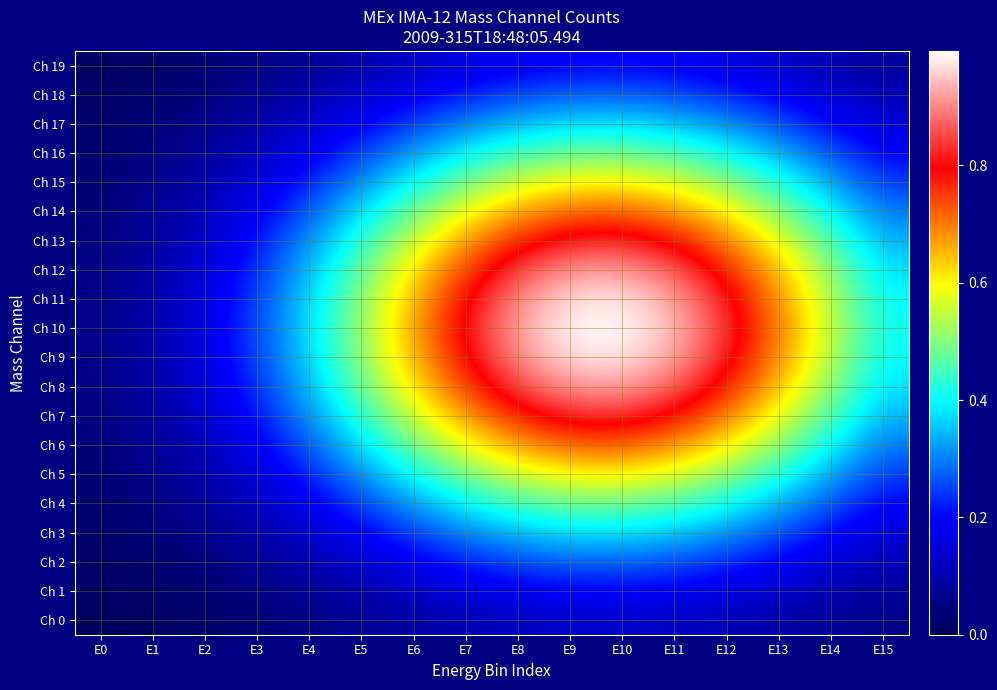

Which series has the largest total across all categories?

Ch 10